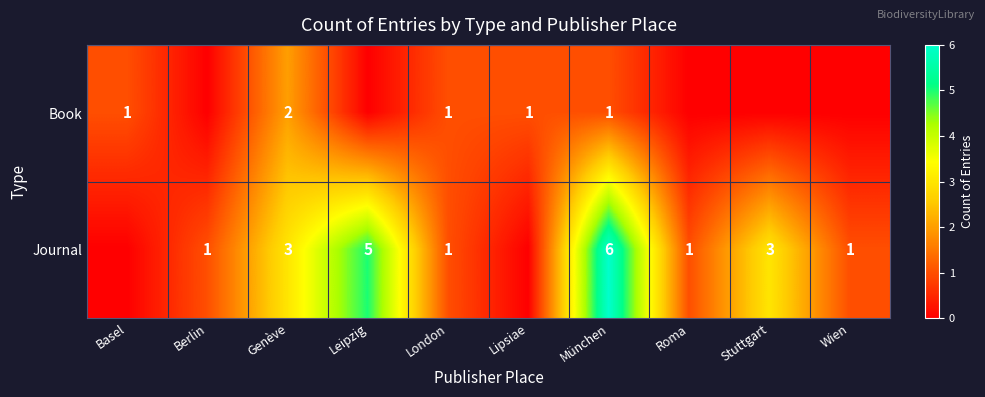

Is it true that Book equals 1 at Basel?

True